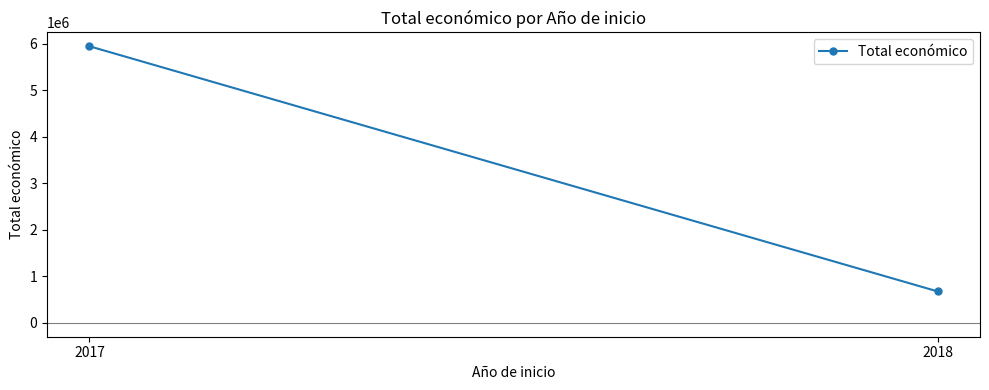

What is the maximum value shown in the chart?

5949812